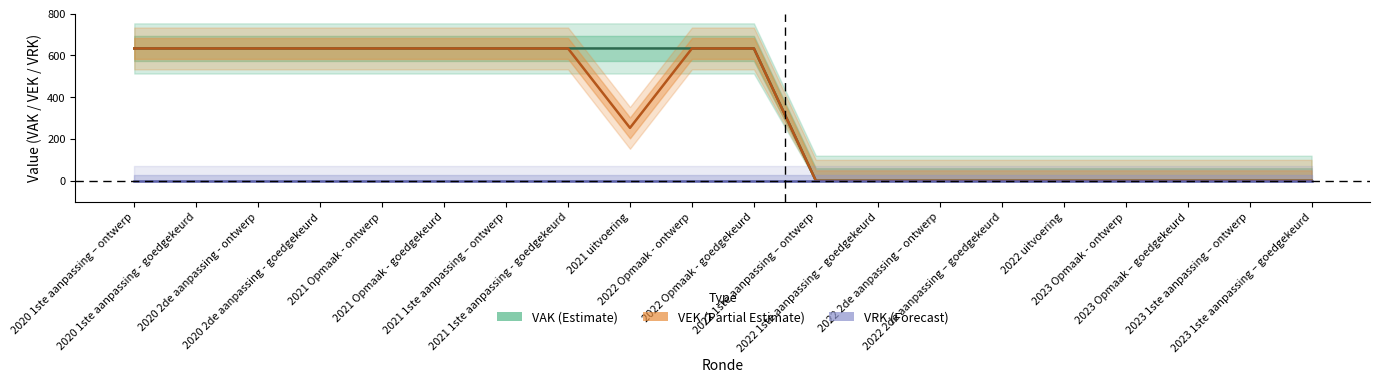

In VEK, how many points are lower than both neighbors (excluding endpoints)?

1